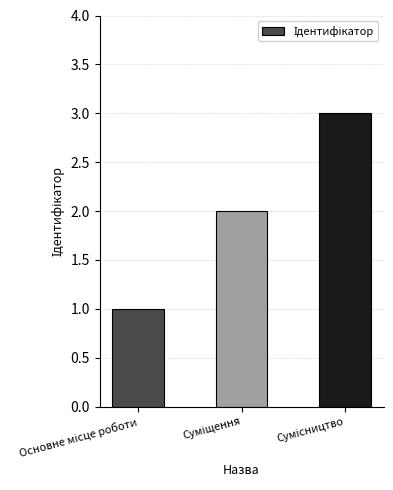

What is the sum of all values?

6